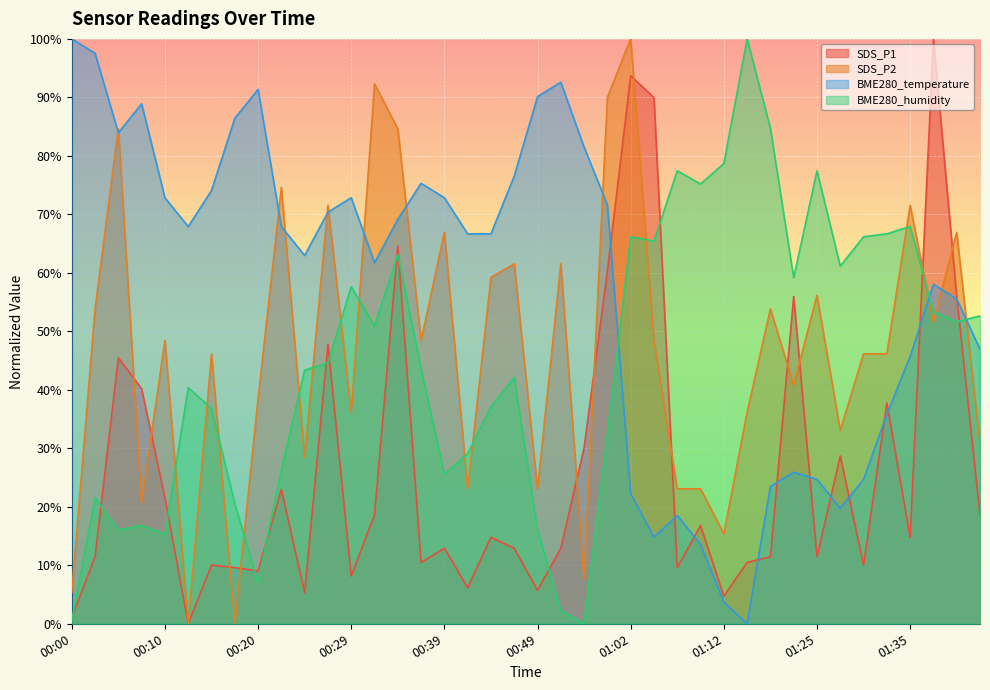

True or false: SDS_P2 has a value of 132.4 at 01:02.

False